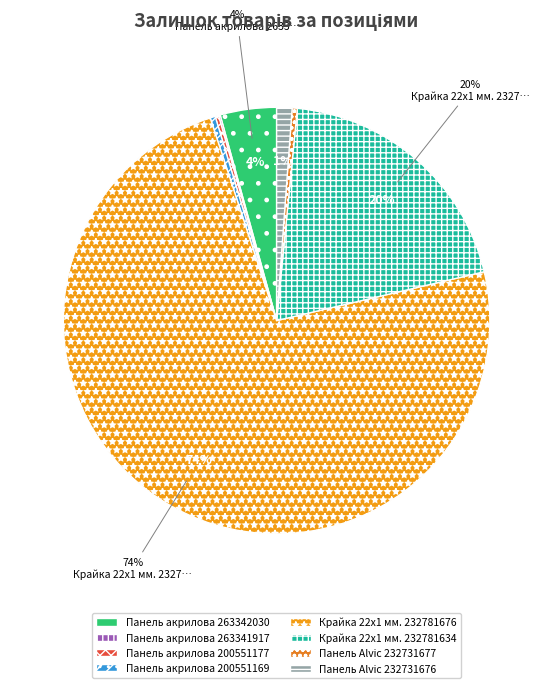

Between Панель акрилова 200551177 and Панель акрилова 263341917, which is larger?

Панель акрилова 200551177